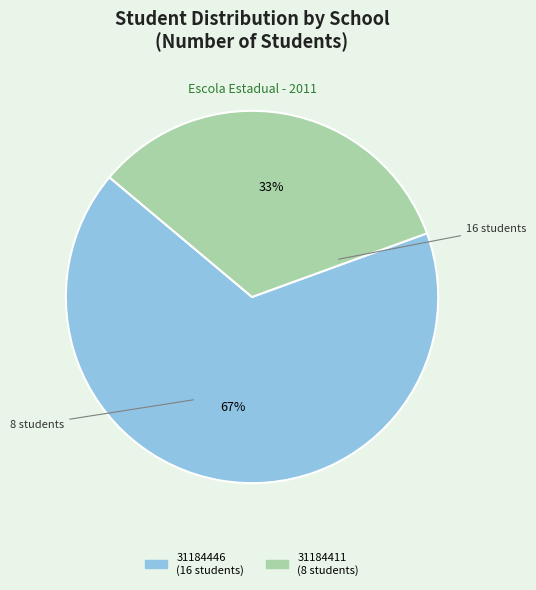

To the nearest percent, what is the average slice percentage?

50%